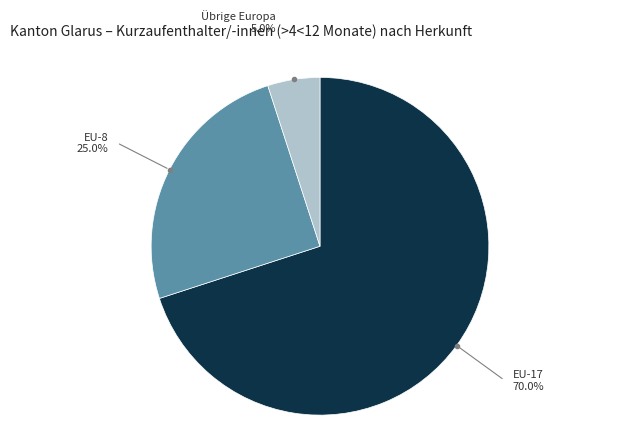

Which category has the smallest portion of the pie?

Übrige Europa